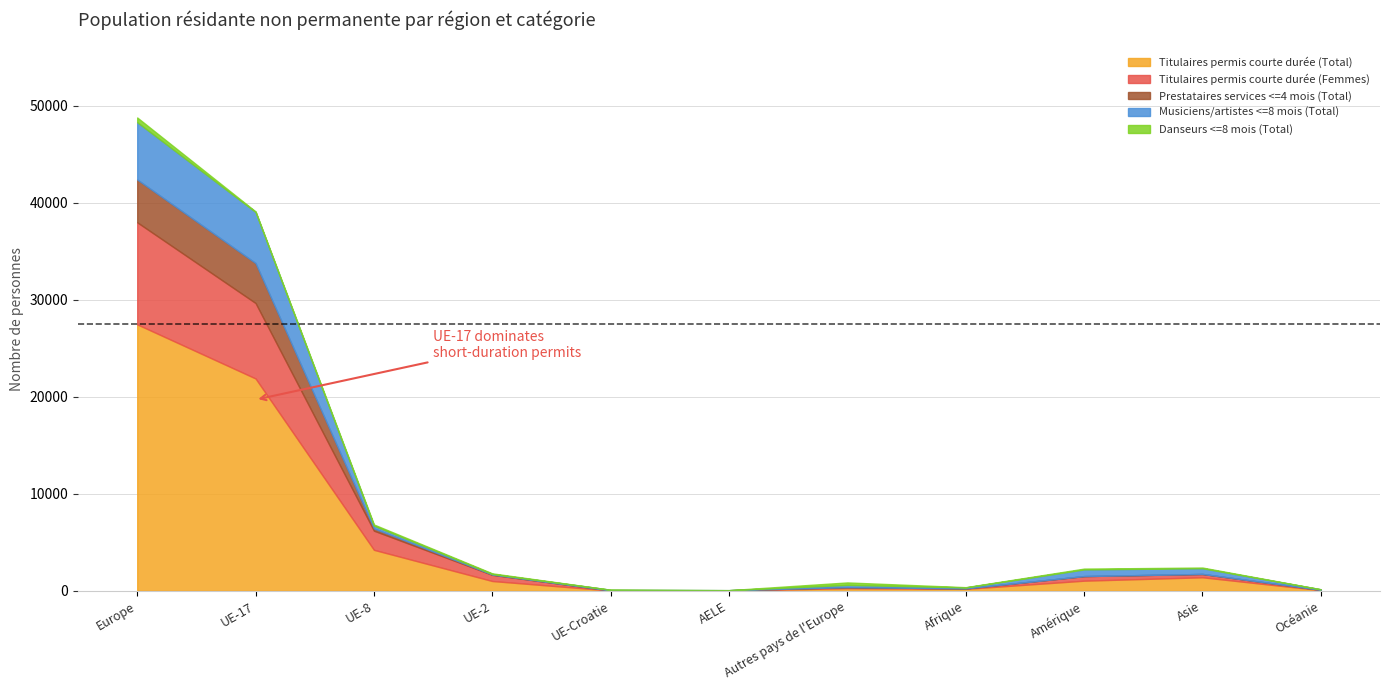

Does the chart have visible grid lines?

Yes